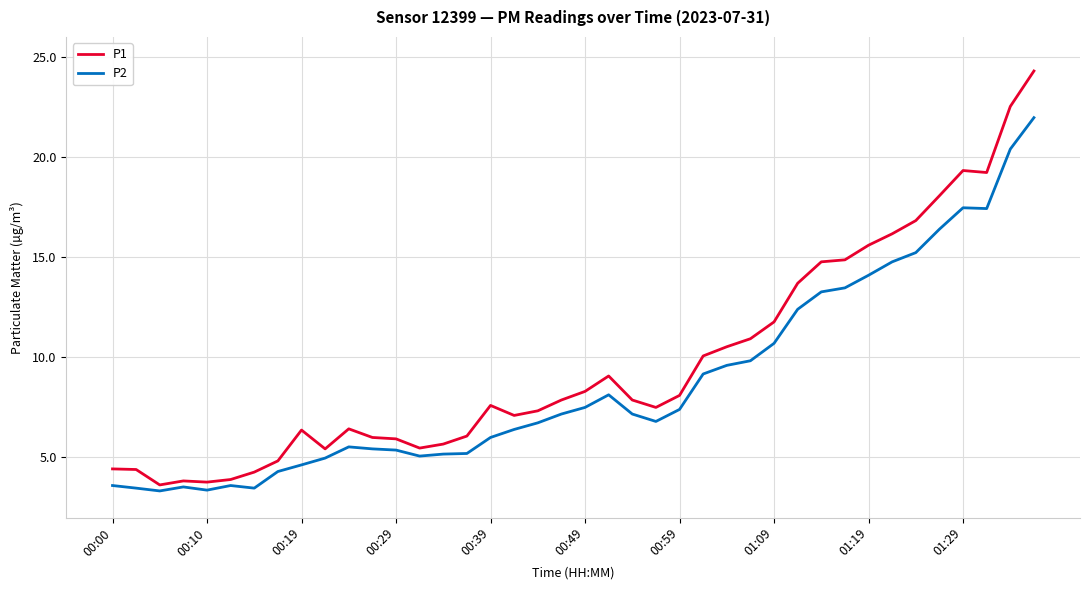

Which series has the largest total across all categories?

P1